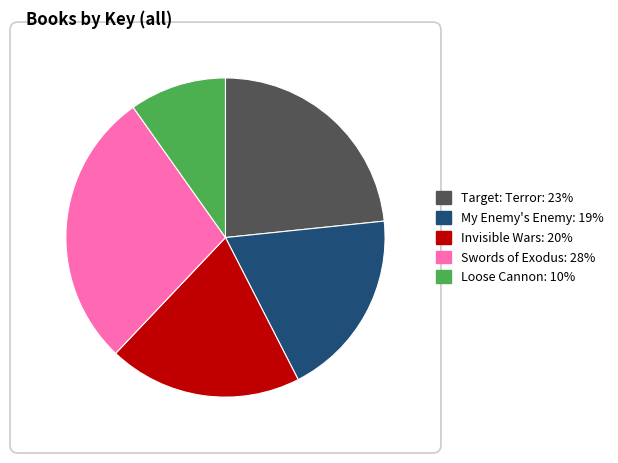

What is the ratio of the value at My Enemy's Enemy to the value at Swords of Exodus?

0.7